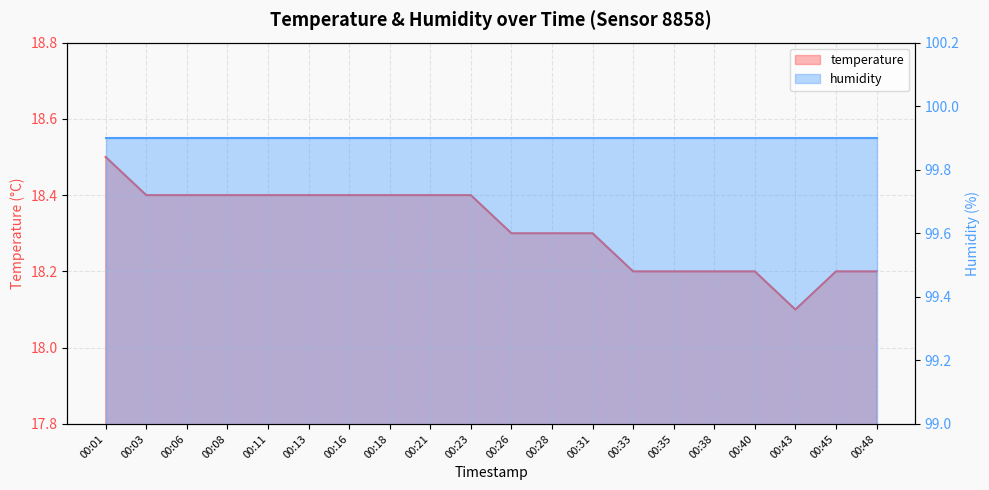

Rank the categories by value from lowest to highest.

00:43, 00:33, 00:35, 00:38, 00:40, 00:45, 00:48, 00:26, 00:28, 00:31, 00:03, 00:06, 00:08, 00:11, 00:13, 00:16, 00:18, 00:21, 00:23, 00:01